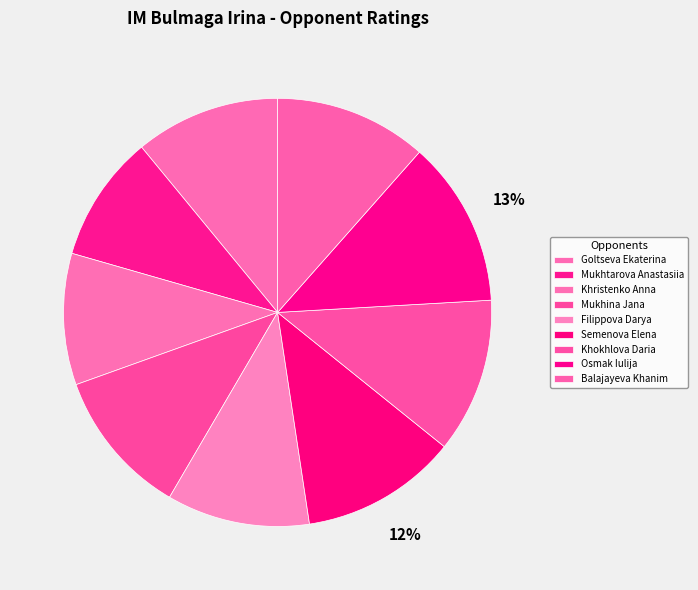

How many slices are in this pie chart?

9